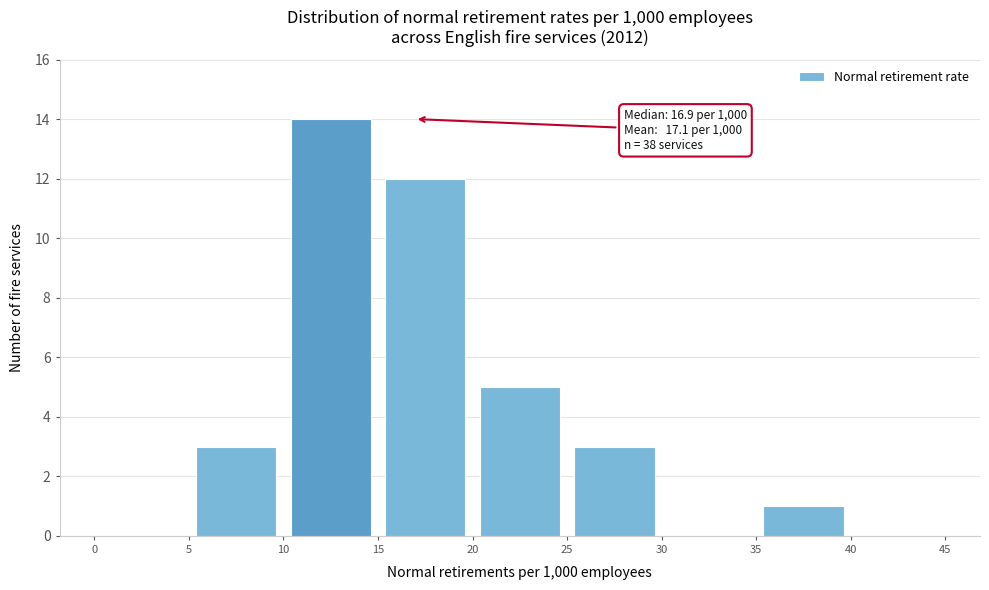

Which range on the x-axis has the tallest bar?

10 to 15